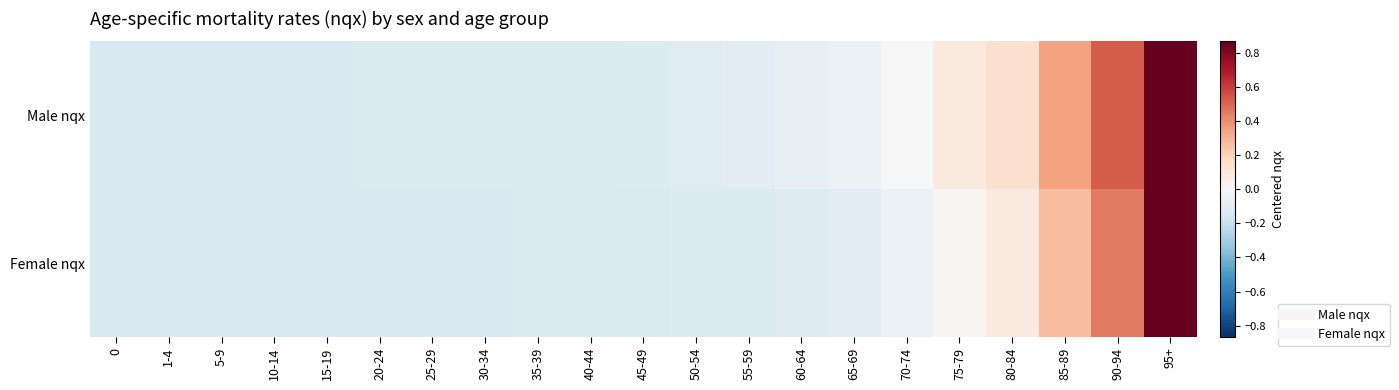

List the series in order of their peak value, lowest first.

Male nqx, Female nqx